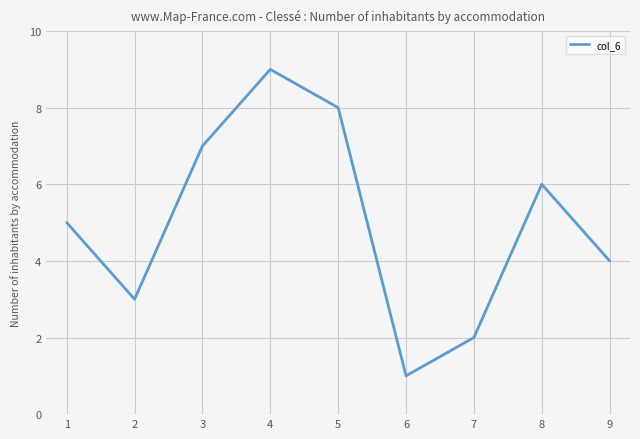

How many categories are shown in the chart?

9